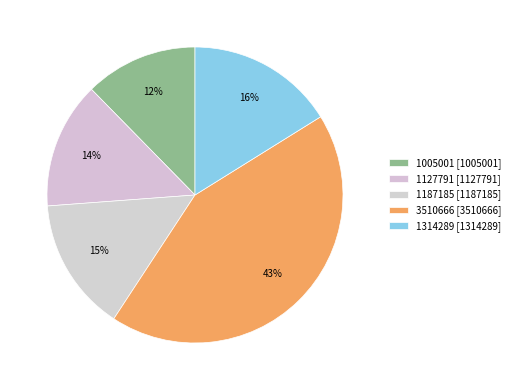

How many segments does this pie chart have?

5